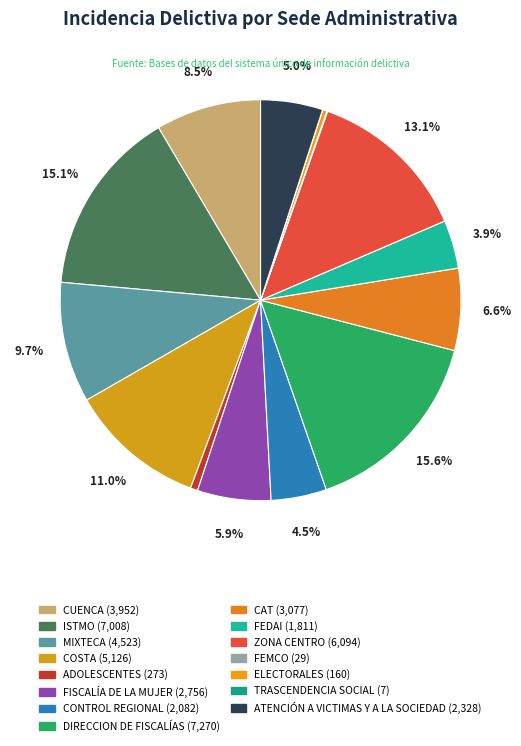

What is the smallest slice in the pie chart?

TRASCENDENCIA SOCIAL